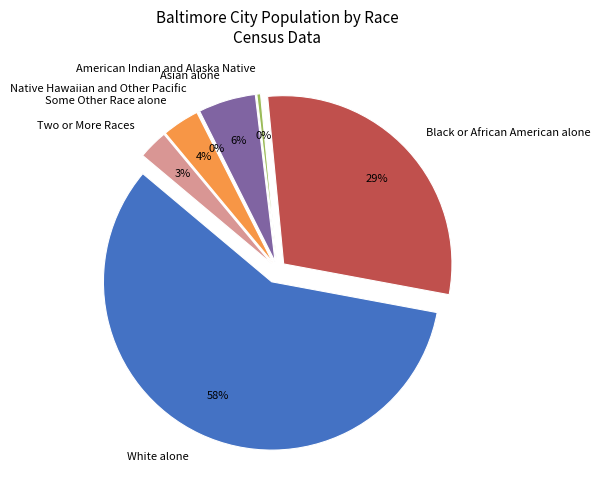

Is there a majority slice in this chart?

Yes